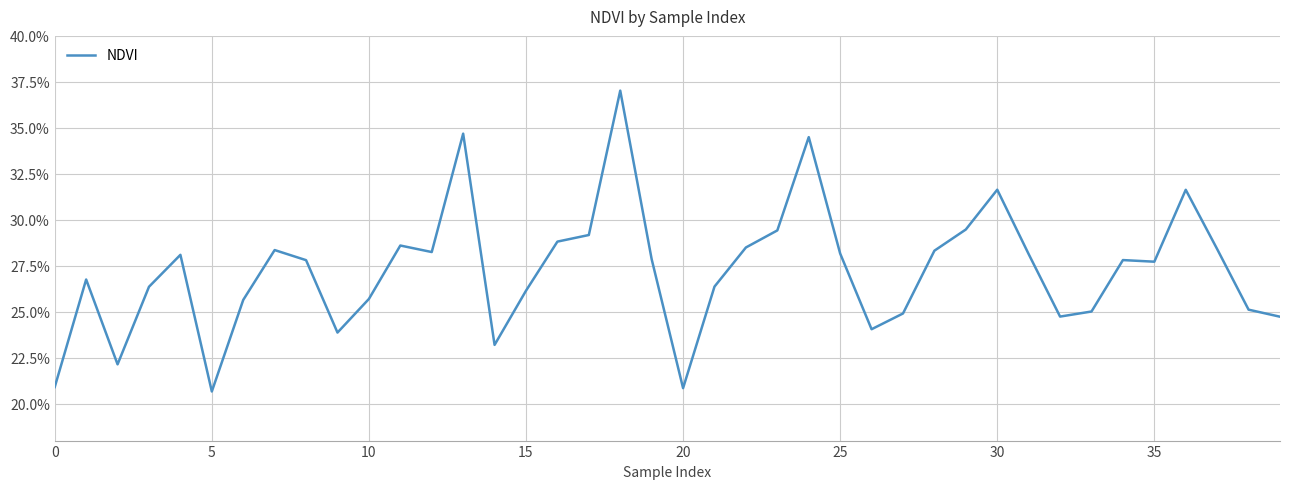

What is the greatest value displayed?

0.4